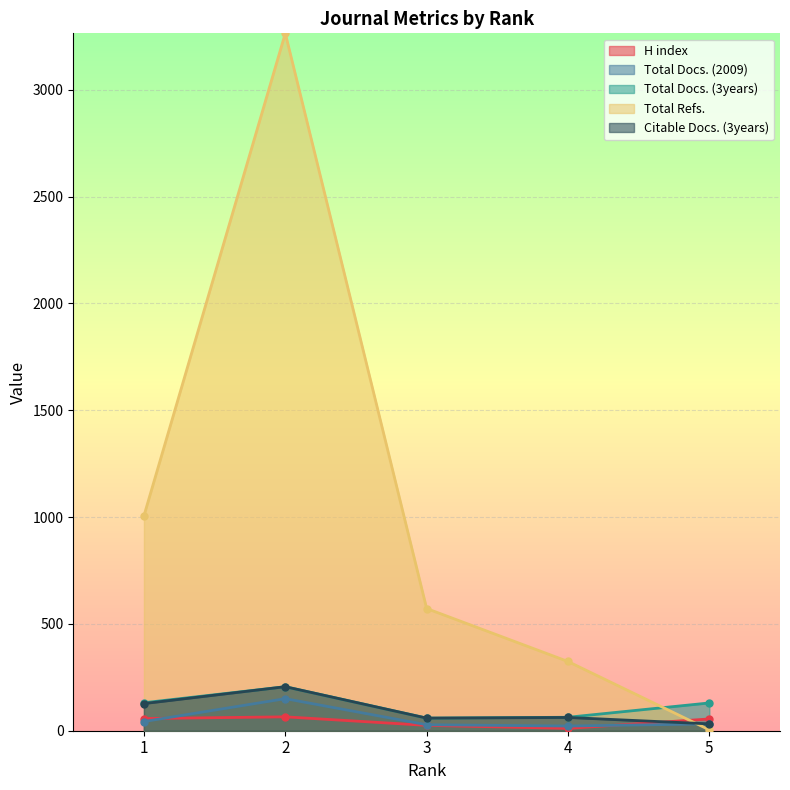

The Total Docs. (3years) series shows 131 at 1. True or false?

True